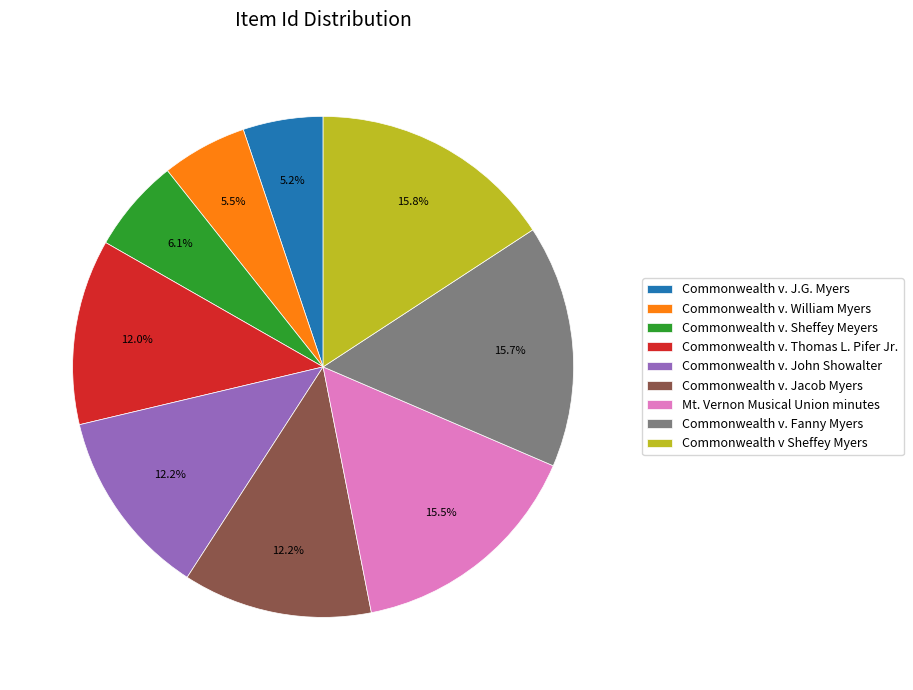

Do Mt. Vernon Musical Union minutes and Commonwealth v. John Showalter together represent more than half of the pie?

No